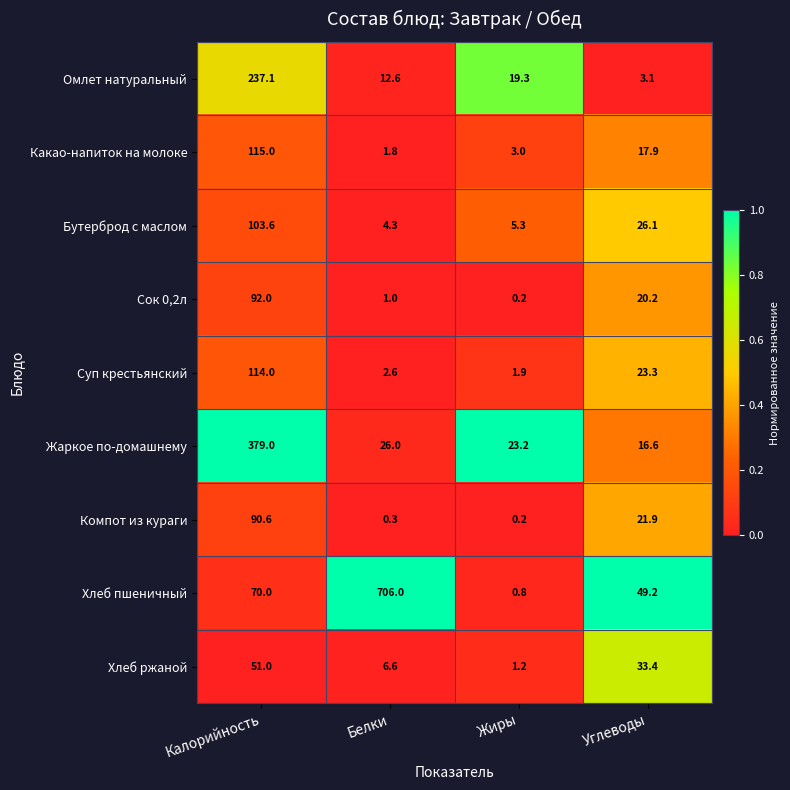

The Сок 0,2л series shows 29.0 at Углеводы. True or false?

False